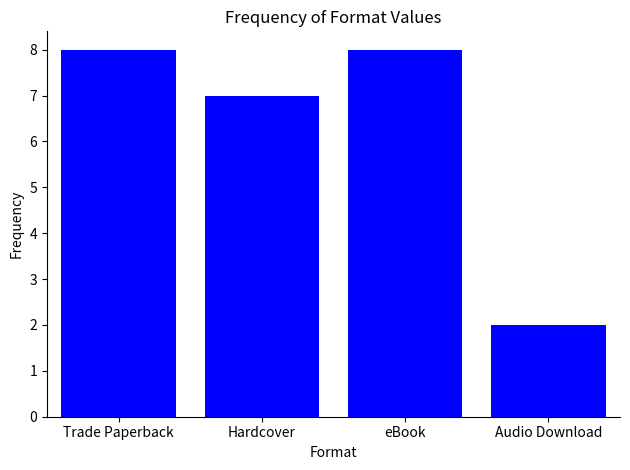

Count the values in the range 7 to 8.

3